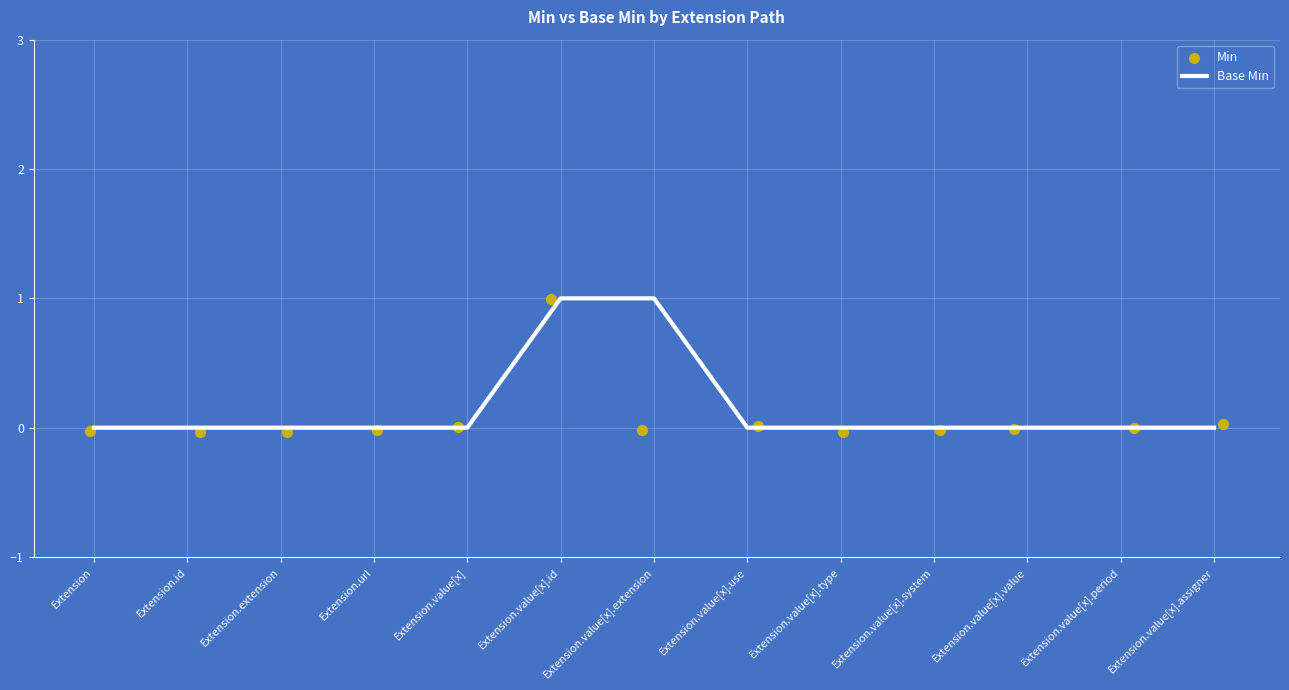

Which series has the largest total across all categories?

Base Min